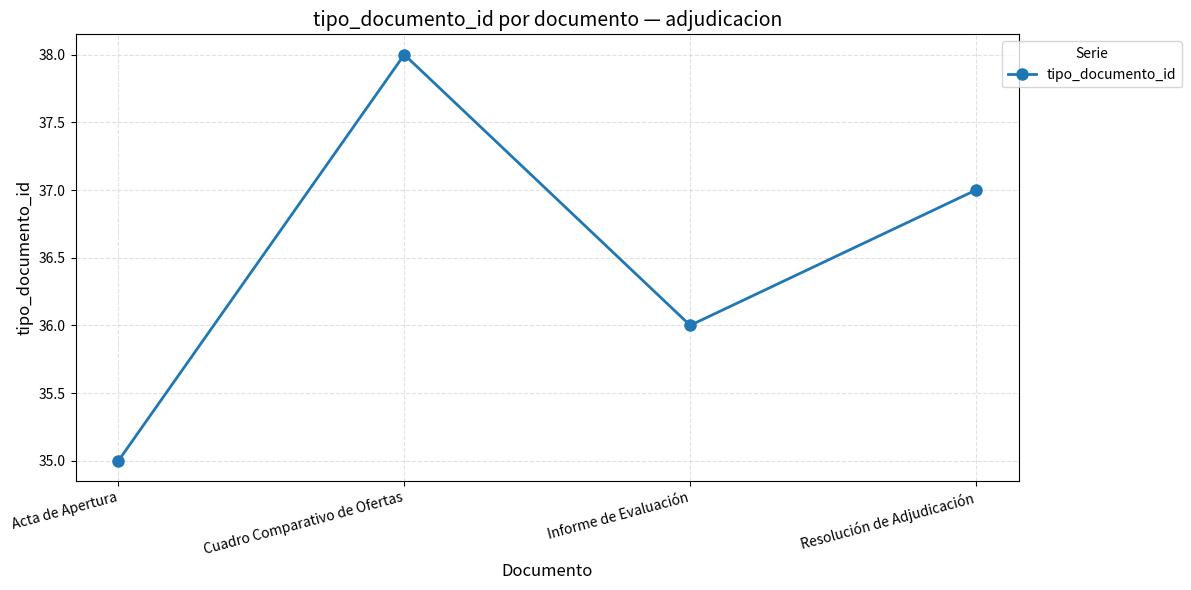

How many interior local peaks (higher than both neighbors) does the data have?

1